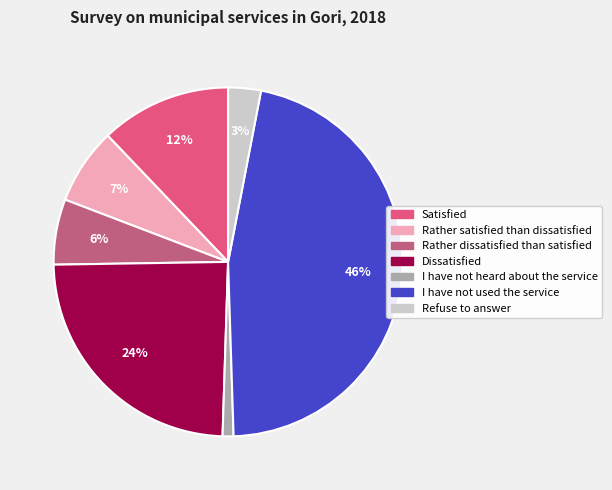

To the nearest percent, what is the difference between the largest and smallest slice percentages?

45%